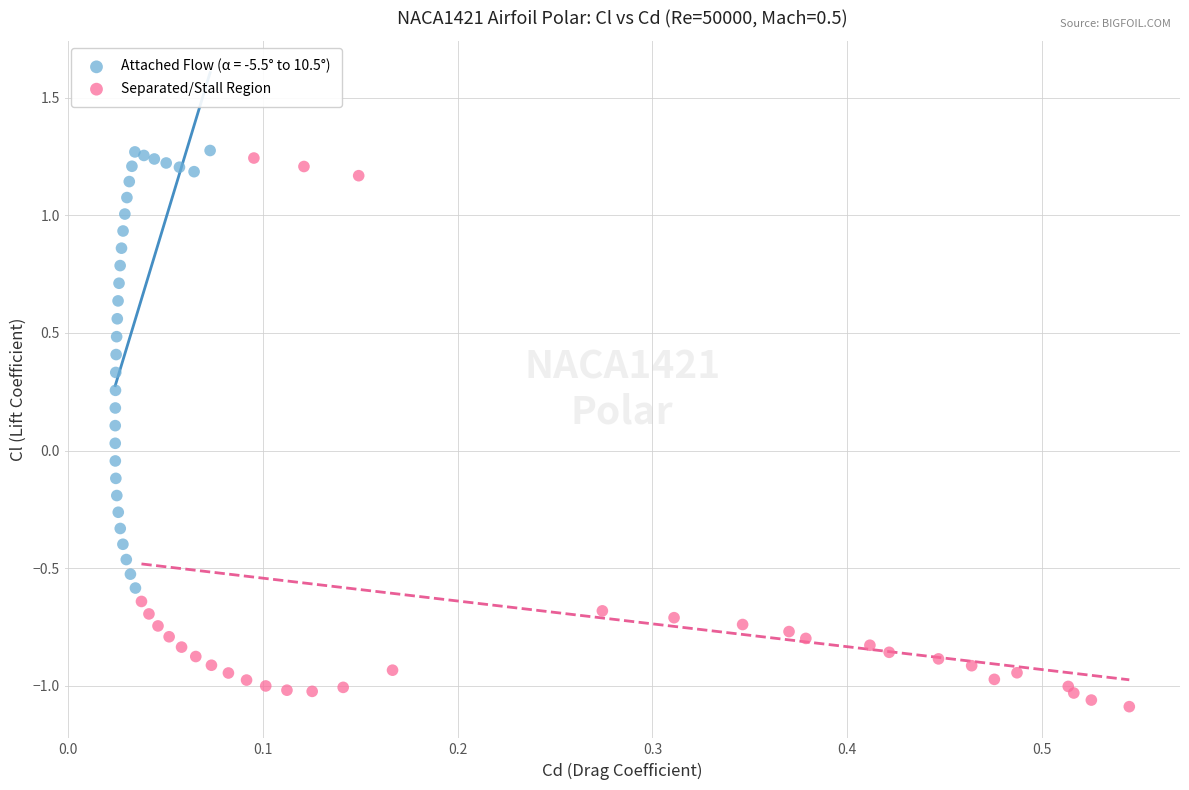

Which series has the largest Y range (max minus min)?

Separated/Stall Region